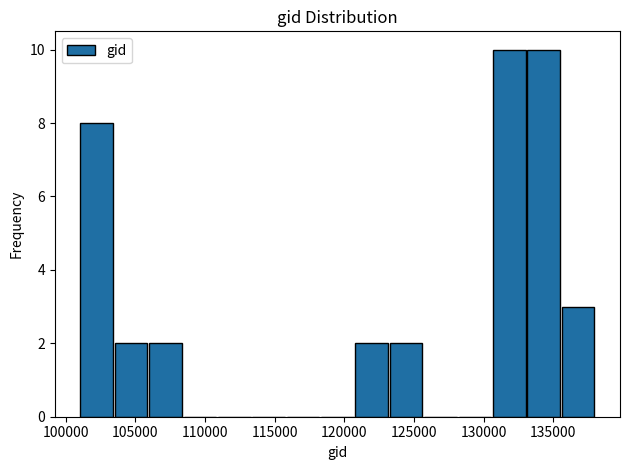

Reading left to right, transcribe this chart: for each bar, give the range it covers on the x-axis and its height. Neither the bar edges nor the heights are printed on the chart, so give them approximately, as read against the axes.

101000 to 103500: 8
103500 to 106000: 2
106000 to 108500: 2
108500 to 111000: 0
111000 to 113500: 0
113500 to 116000: 0
116000 to 118500: 0
118500 to 120500: 0
120500 to 123000: 2
123000 to 125500: 2
125500 to 128000: 0
128000 to 130500: 0
130500 to 133000: 10
133000 to 135500: 10
135500 to 138000: 3